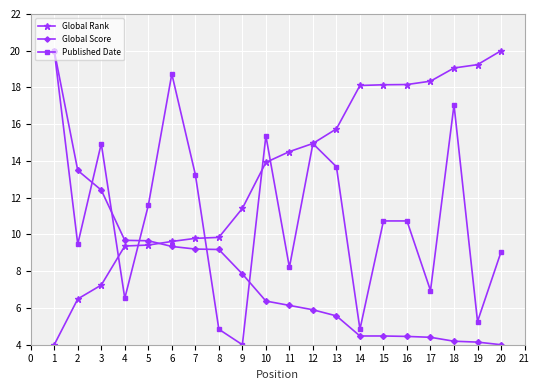

The value of Global Rank at 15 is 9.1. True or false?

False